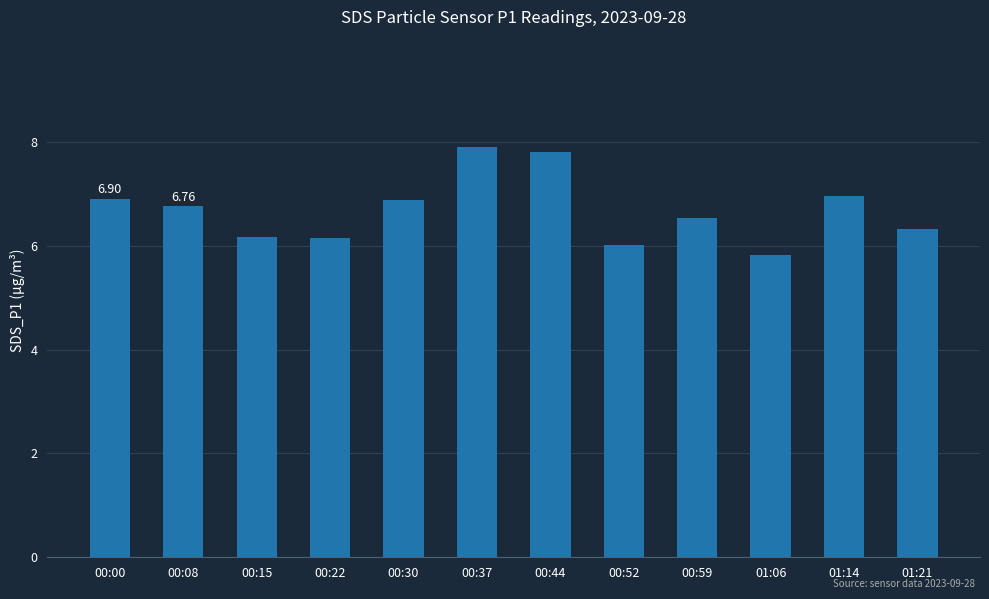

What is the sum of all values?

80.2